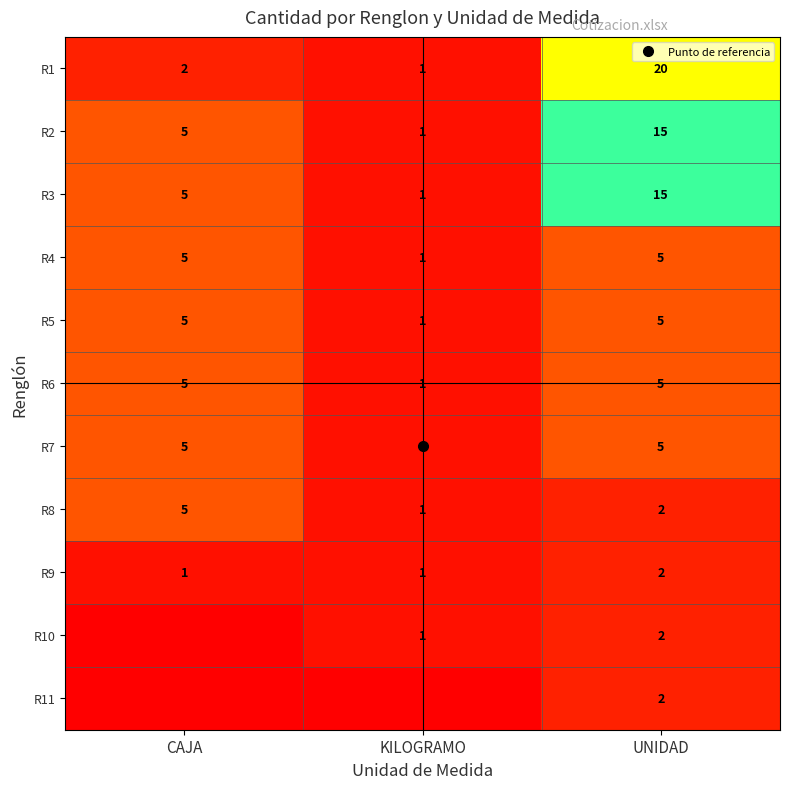

At which category is the sum across all series the highest?

UNIDAD